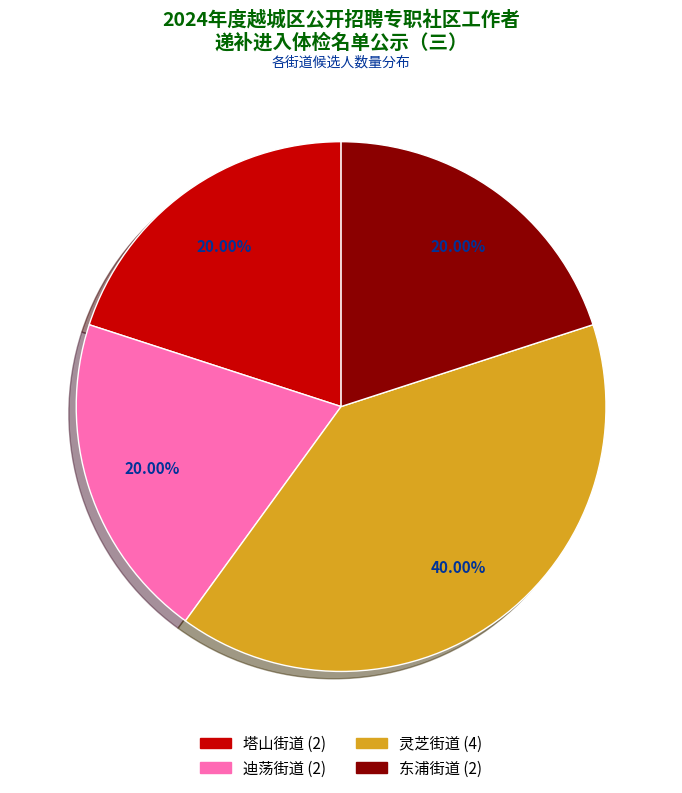

True or false: 东浦街道 accounts for 10% of the total.

False